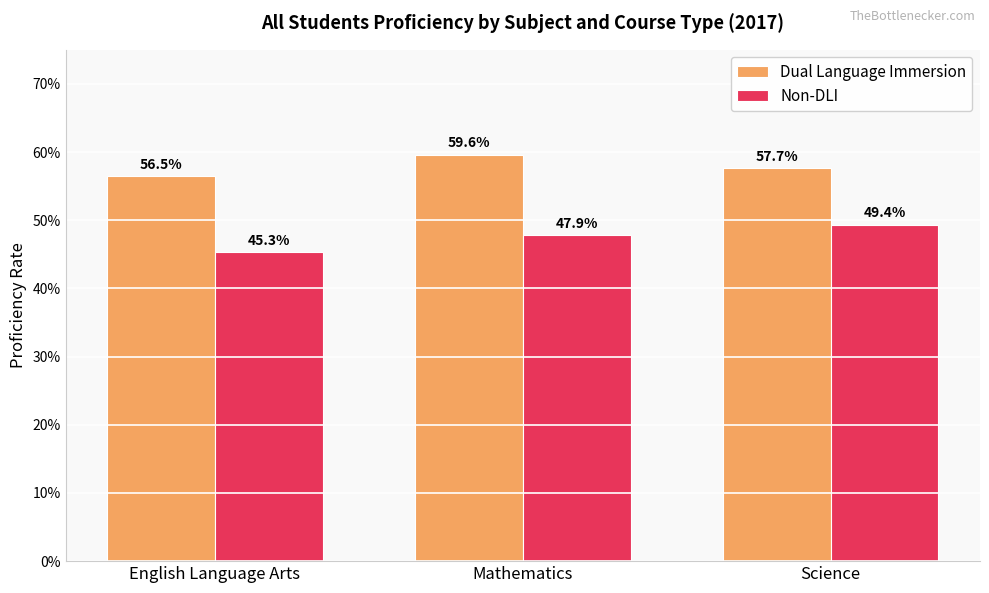

What is the sum of all Dual Language Immersion values?

1.7